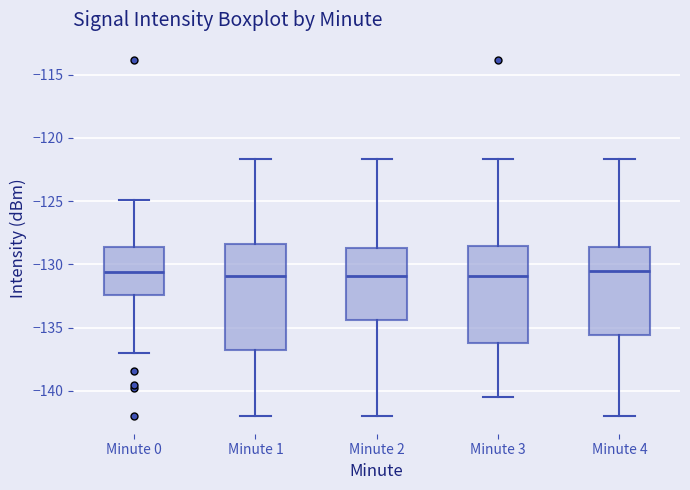

Reading left to right, read every box against the y-axis: the position of its median line, the range the box covers, and the ends of its whiskers. The values are not printed on the chart, so give them approximately, as read against the axis.

Minute 0: median -130.5, box -132.5 to -128.5, whiskers -137.0 to -125.0
Minute 1: median -131.0, box -137.0 to -128.5, whiskers -142.0 to -121.5
Minute 2: median -131.0, box -134.5 to -128.5, whiskers -142.0 to -121.5
Minute 3: median -131.0, box -136.0 to -128.5, whiskers -140.5 to -121.5
Minute 4: median -130.5, box -135.5 to -128.5, whiskers -142.0 to -121.5